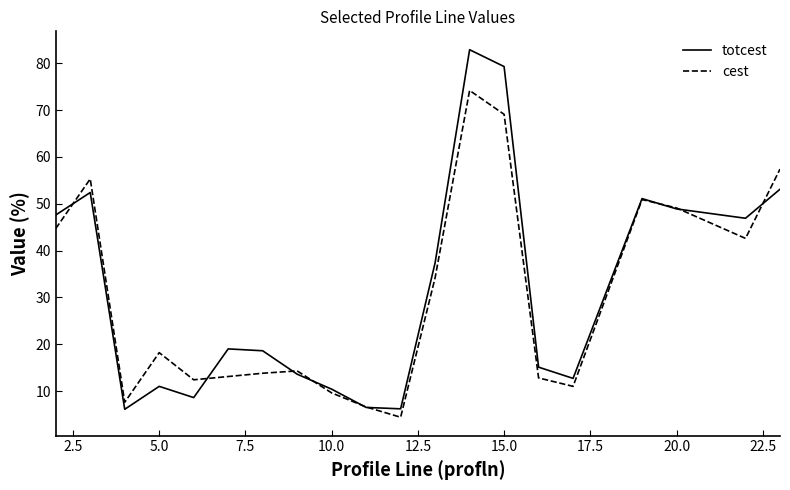

Which series has the widest spread of values?

totcest